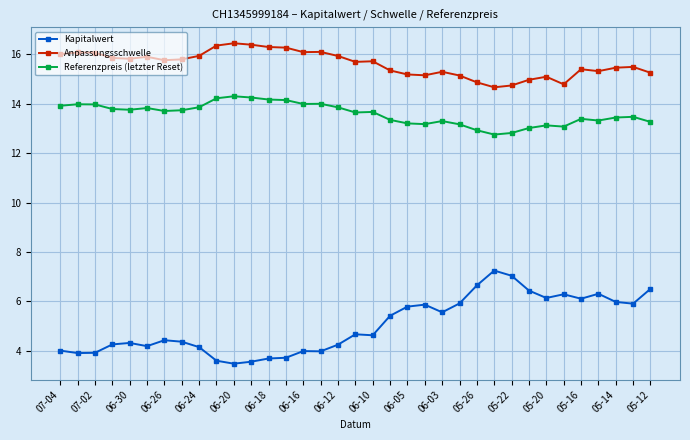

What is the value of the Kapitalwert point at the 21st from the left?

5.8